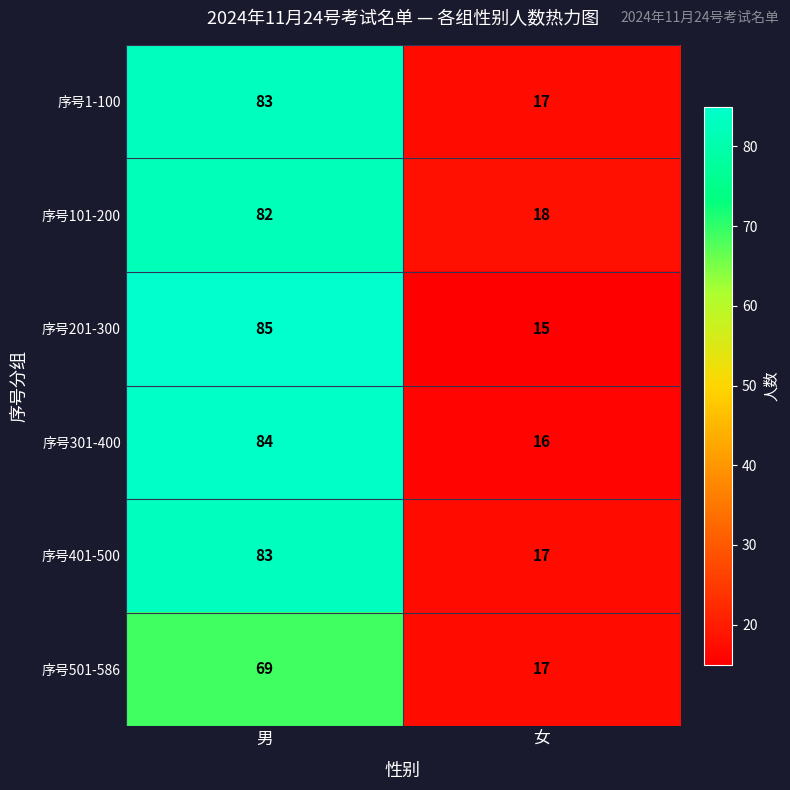

The value of 序号101-200 at 男 is 140. True or false?

False